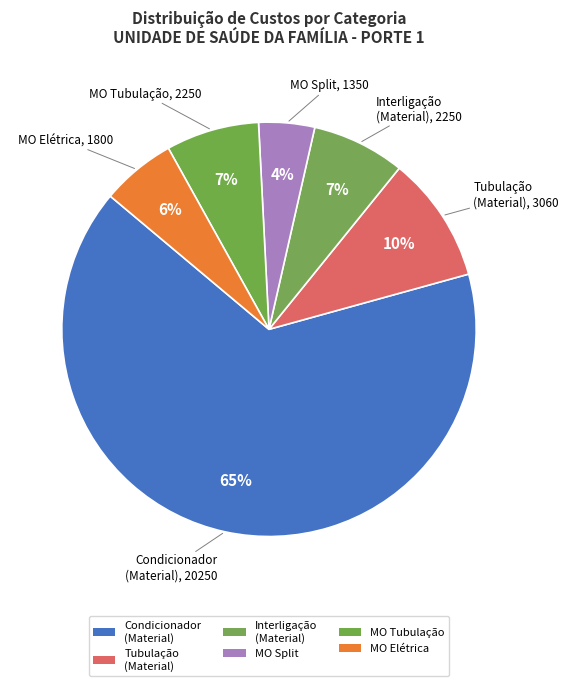

How many slices are in this pie chart?

6